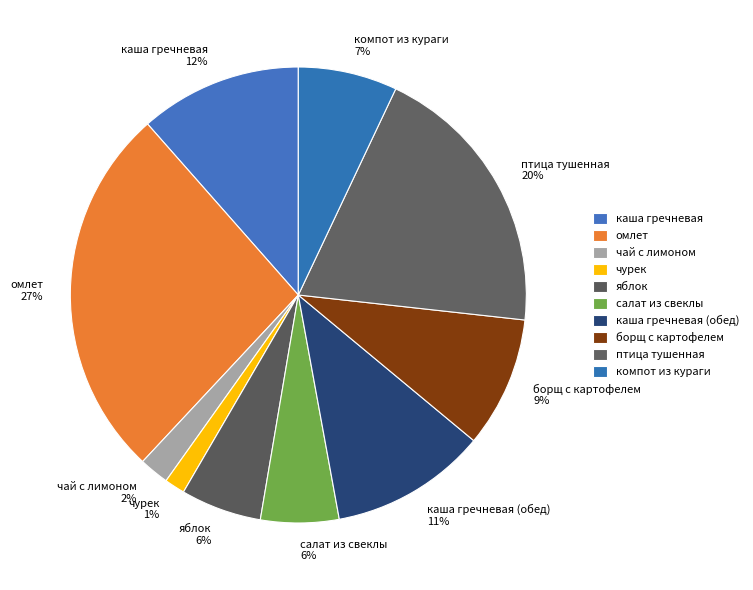

To the nearest percent, what is the difference between the яблок and каша гречневая (обед) slice percentages?

5%